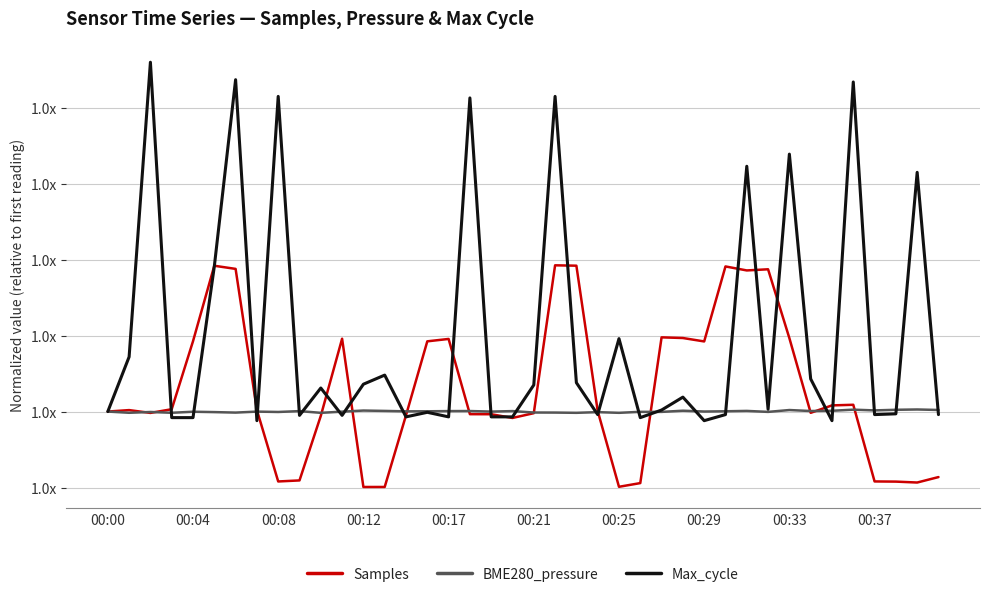

True or false: Max_cycle and Samples intersect in this chart.

True